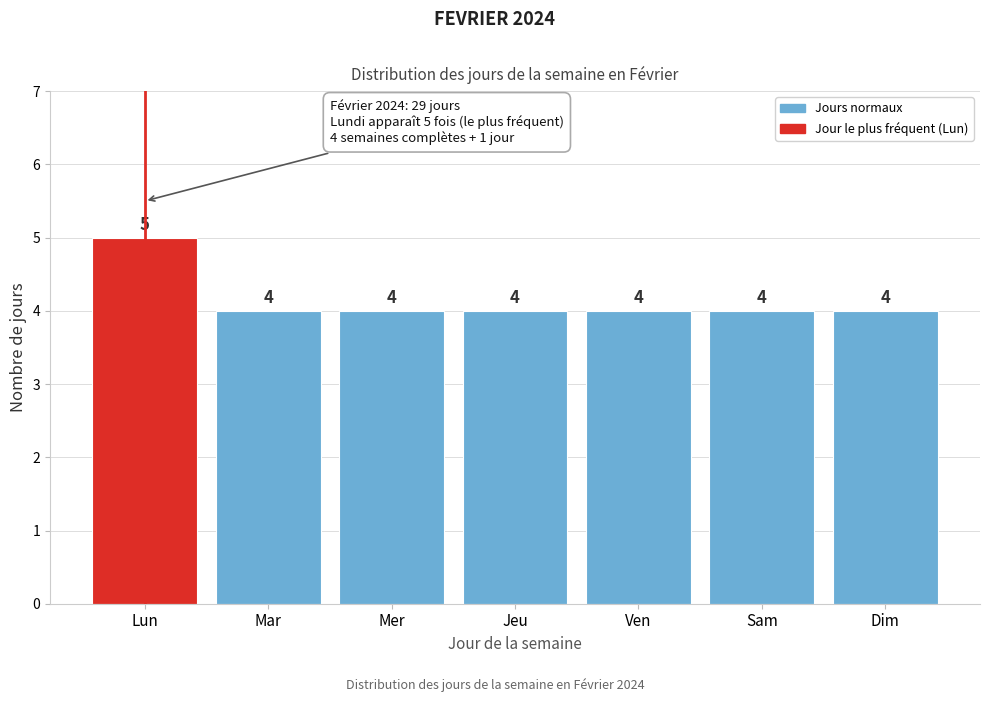

Reading left to right, list all the values displayed in this chart.

Lun=5	Mar=4	Mer=4	Jeu=4	Ven=4	Sam=4	Dim=4